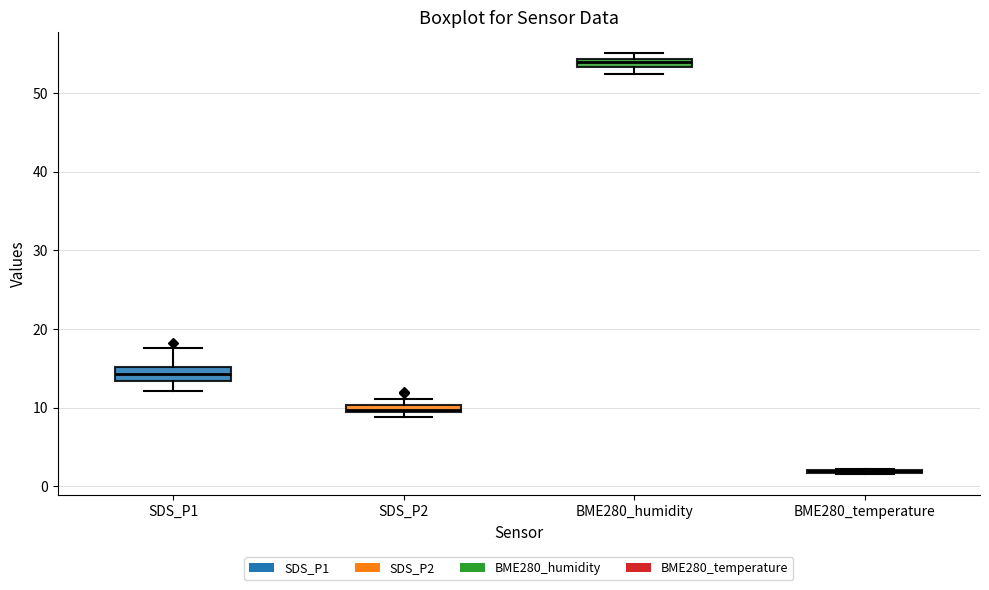

Where is the upper edge of the box for BME280_humidity on the y-axis? The values are not printed on the chart, so give them approximately, as read against the axis.

54